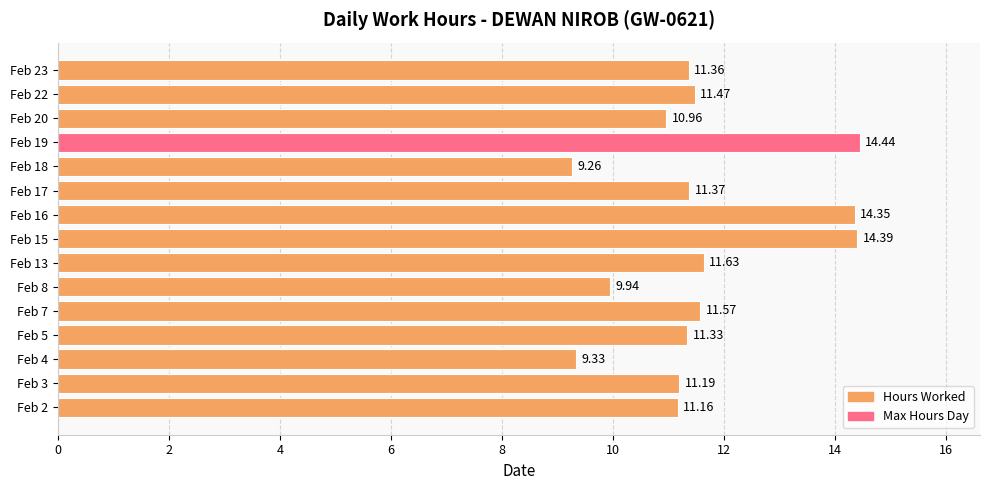

How many data points are less than 11?

4